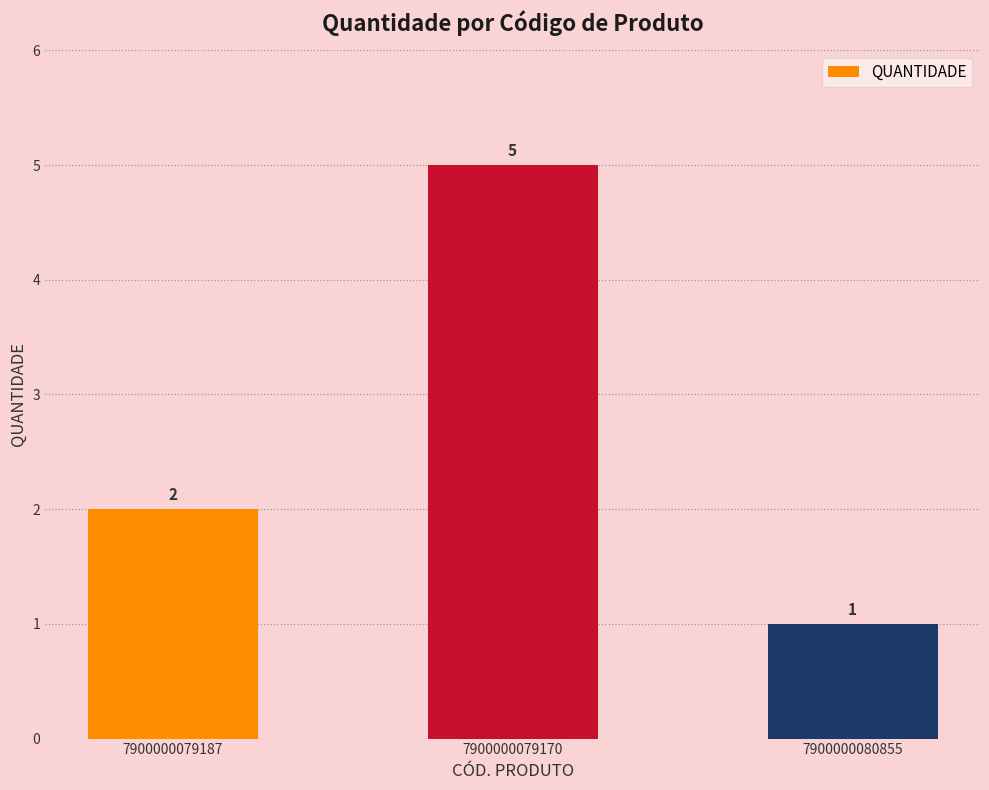

Reading right to left, transcribe all the data shown in this chart.

1	5	2